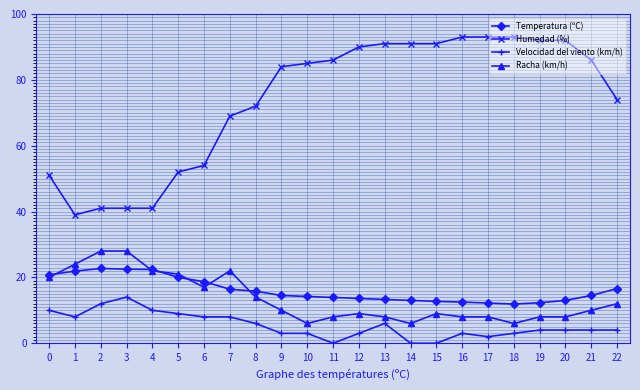

What is the average value of the Racha (km/h) series?

13.6